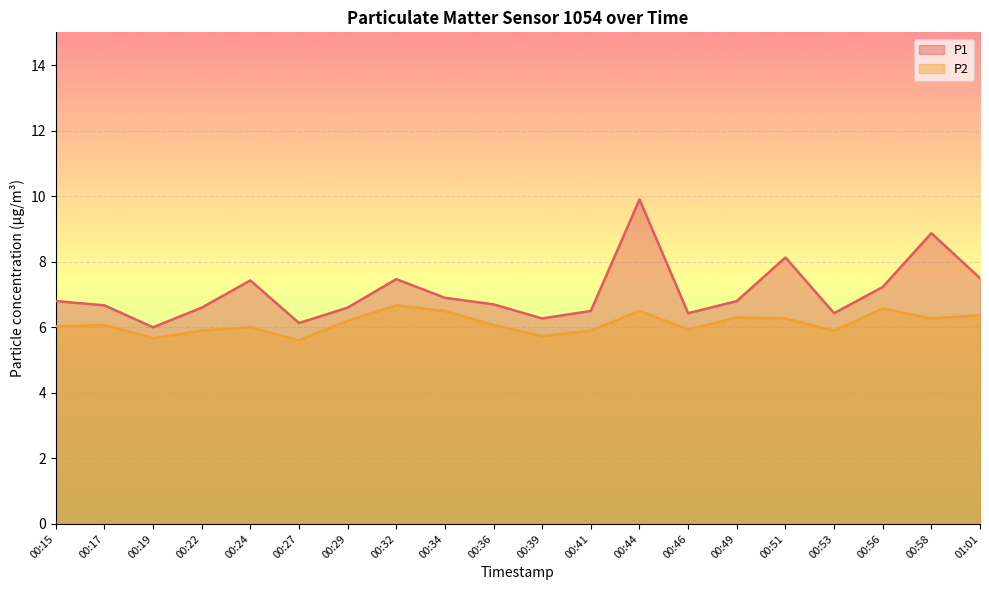

At which label is P2 closest to 6?

00:24